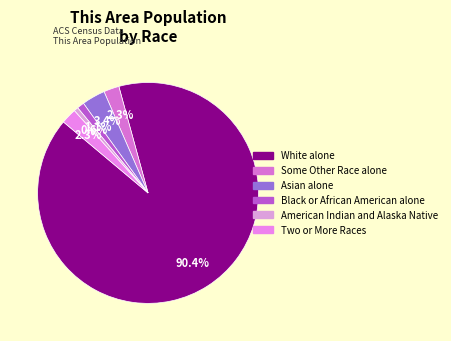

Count the number of slices in the pie.

6